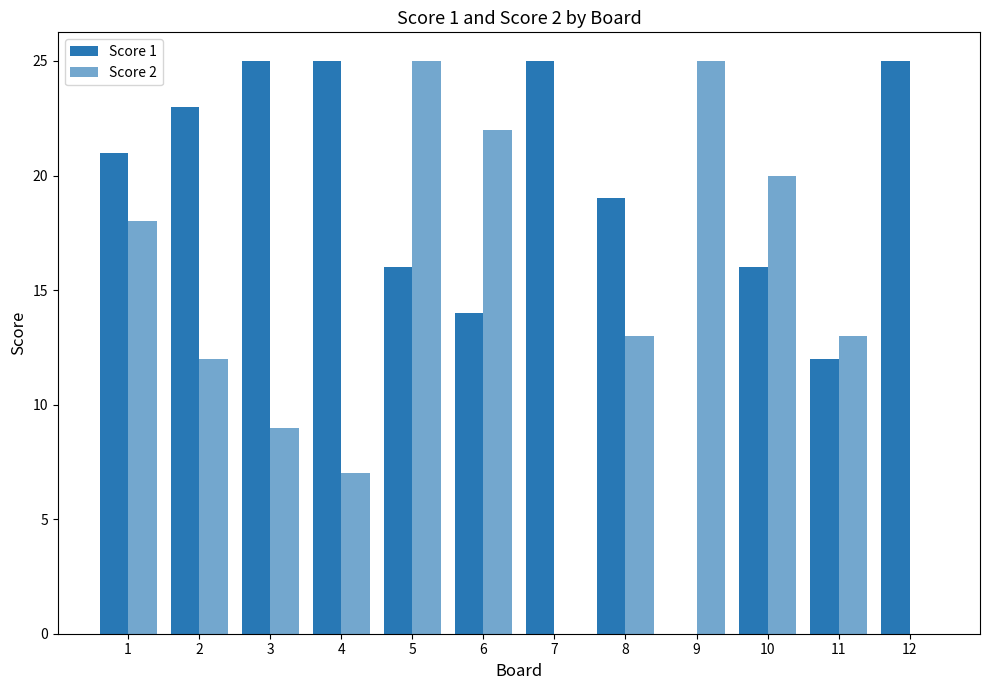

How many values in Score 1 are above zero?

11